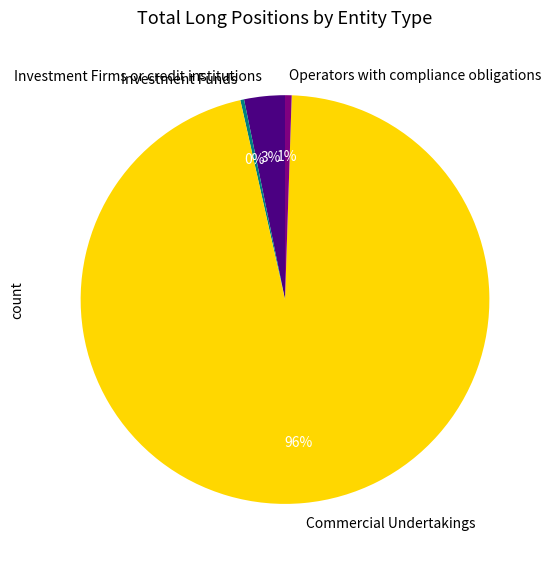

Is there a majority slice in this chart?

Yes